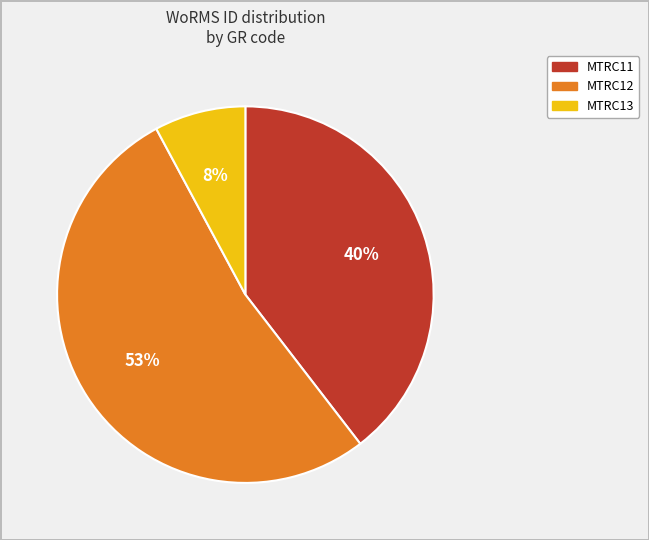

To the nearest percent, what is the difference between the largest and smallest slice percentages?

45%